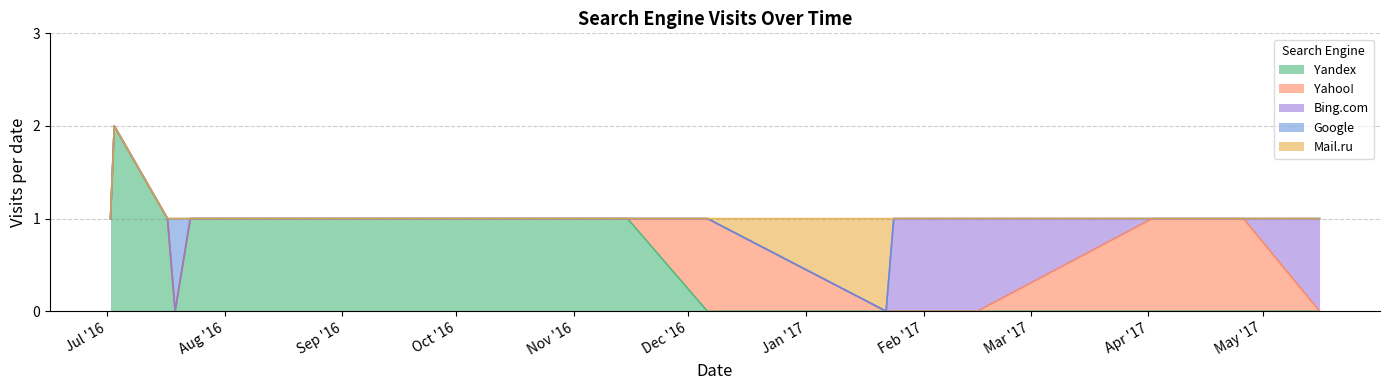

What is the maximum value shown in the chart?

2